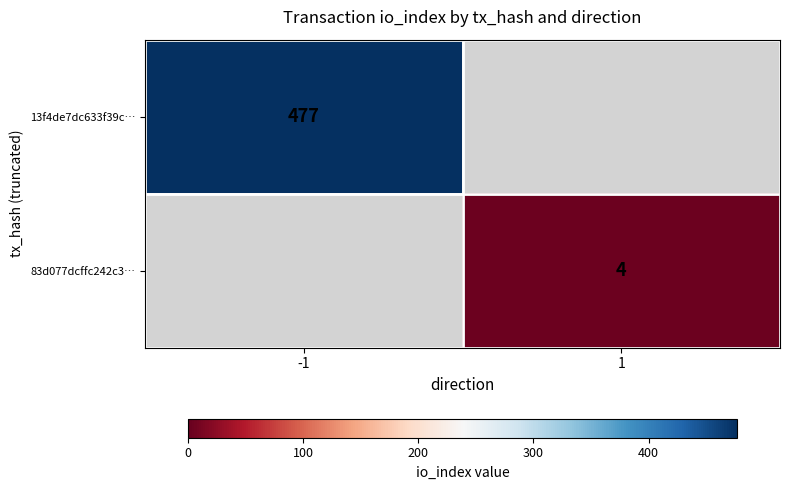

What is the minimum value shown in the chart?

4.0